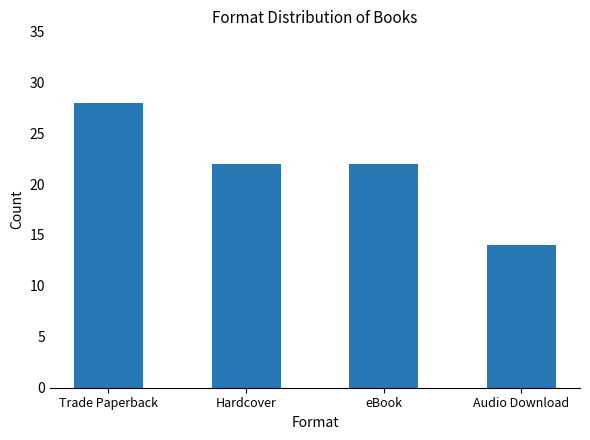

What is the sum of all values?

86